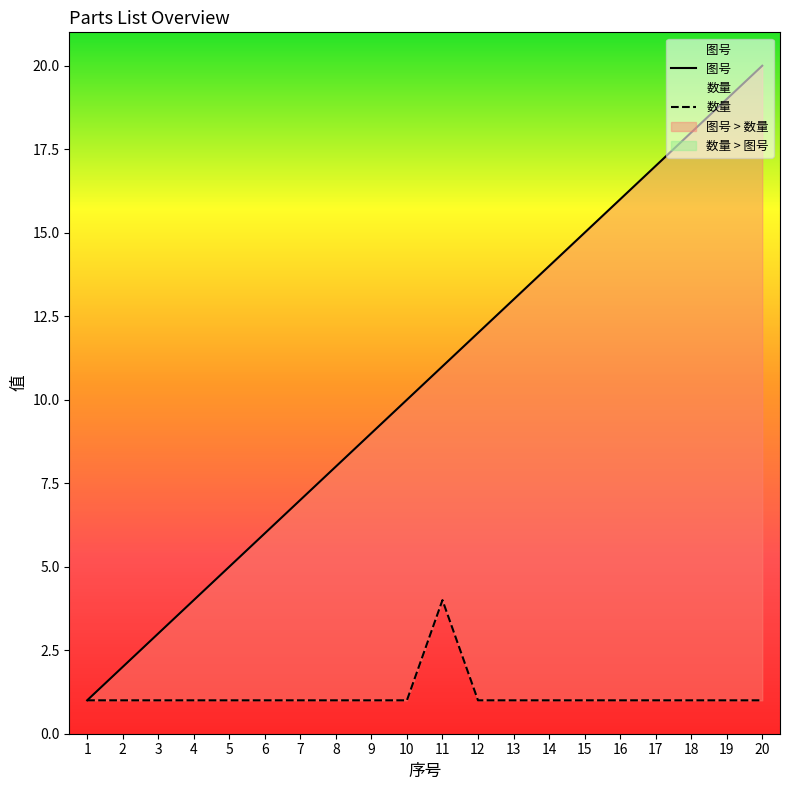

Reading right to left, what are all the values shown in this chart?

图号: 20	19	18	17	16	15	14	13	12	11	10	9	8	7	6	5	4	3	2	1
数量: 1	1	1	1	1	1	1	1	1	4	1	1	1	1	1	1	1	1	1	1